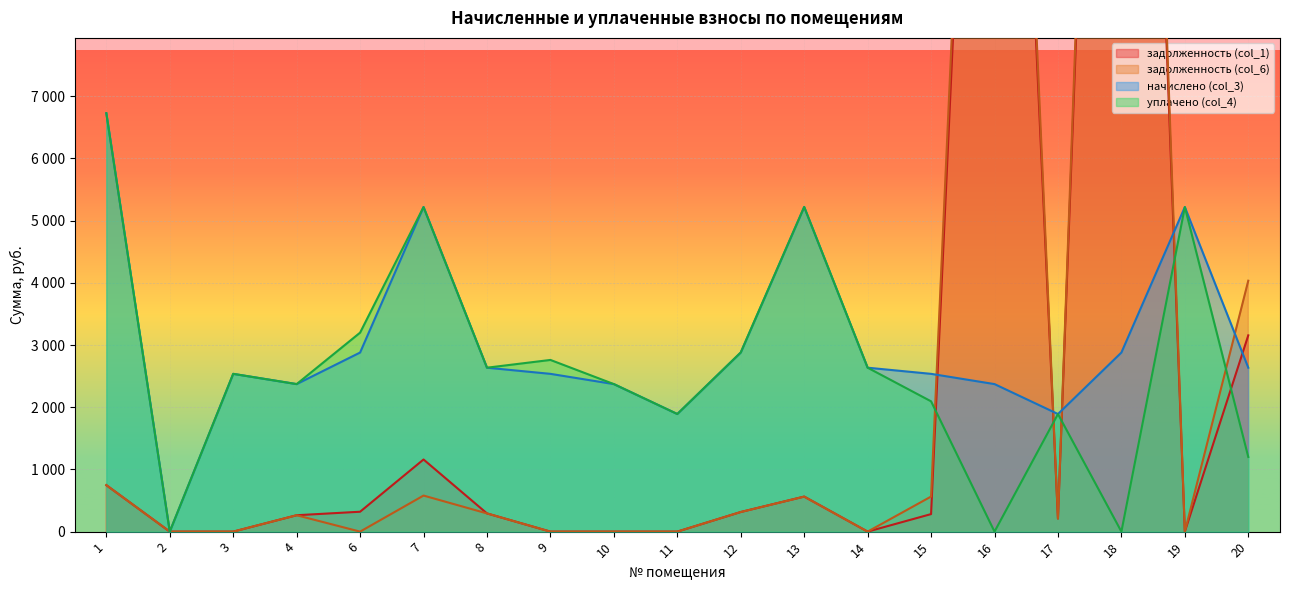

Which series has the largest total across all categories?

задолженность (col_6)